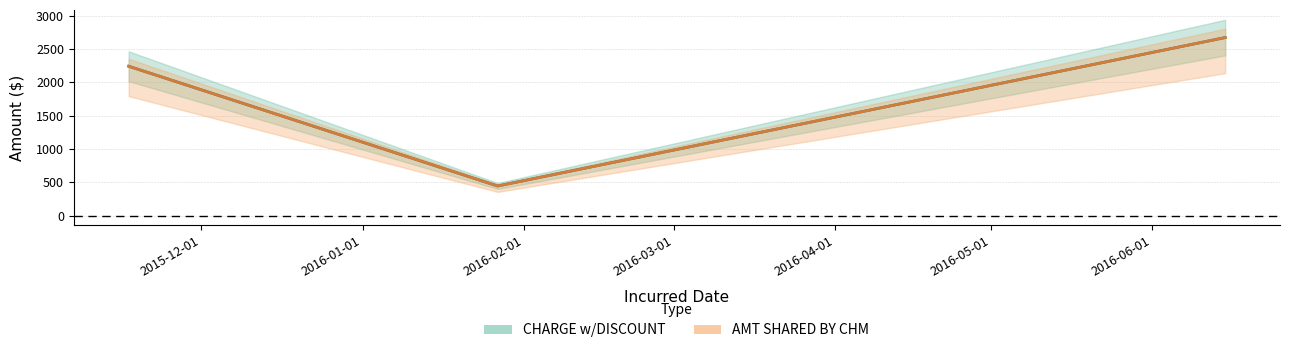

Is it true that CHARGE w/DISCOUNT equals 4137 at 2016-06-15?

False